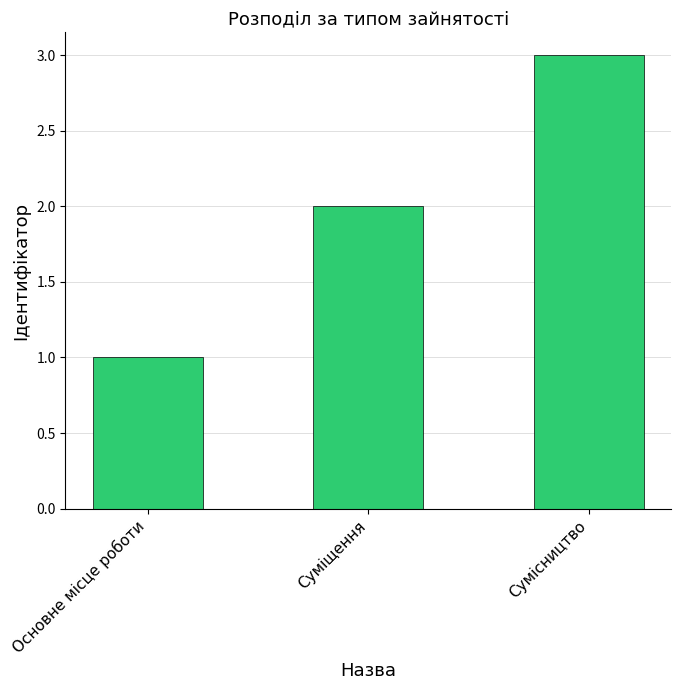

List the labels in order of value, largest first.

Сумісництво, Суміщення, Основне місце роботи